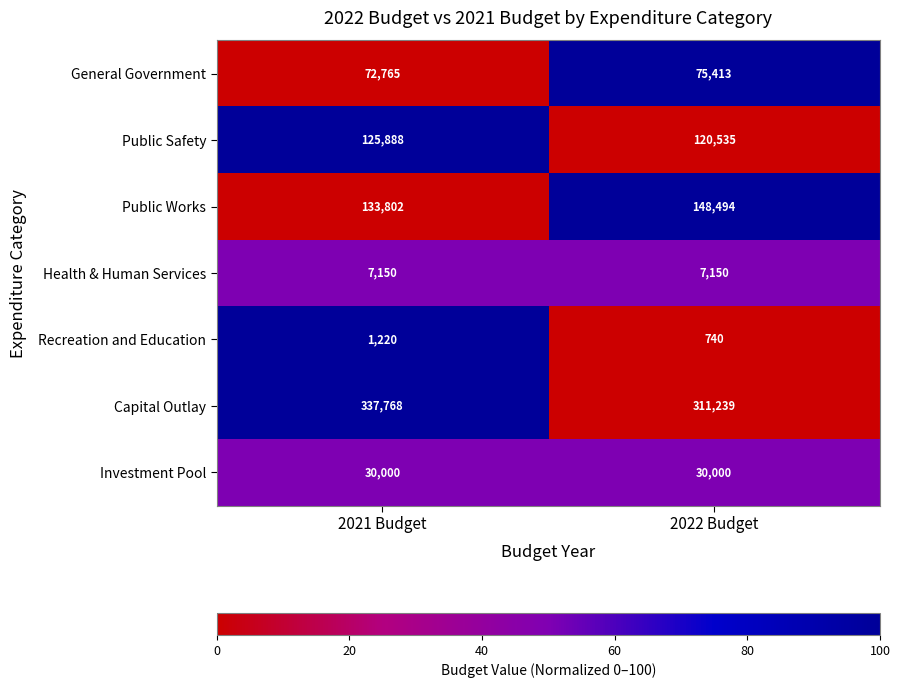

What is the sum of all Investment Pool values?

60000